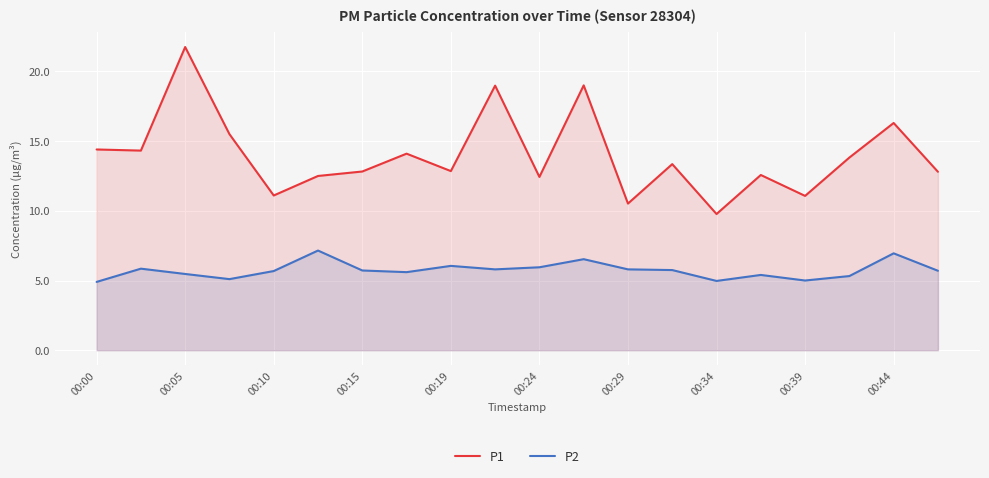

What is the total value across all series at 15?

18.0